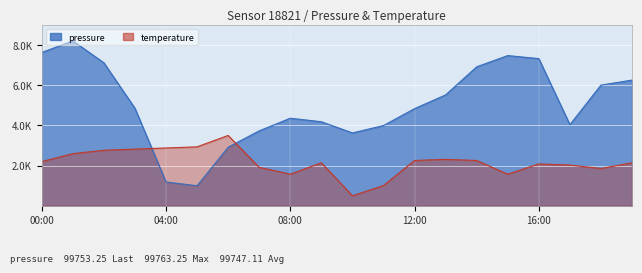

Reading left to right, transcribe all the data shown in this chart.

pressure: 00:00=76211.2	01:00=82000.0	02:00=71104.5	03:00=48494.9	04:00=11890.6	05:00=10000.0	06:00=29140.2	07:00=37287.5	08:00=43563.6	09:00=41809.4	10:00=36254.5	11:00=39918.8	12:00=48319.4	13:00=55141.3	14:00=69096.9	15:00=74690.9	16:00=73170.5	17:00=40347.6	18:00=60014.1	19:00=62508.9
temperature: 00:00=21981.1	01:00=25943.4	02:00=27641.5	03:00=28207.5	04:00=28773.6	05:00=29339.6	06:00=35000.0	07:00=19150.9	08:00=15754.7	09:00=21415.1	10:00=5000.0	11:00=10094.3	12:00=22547.2	13:00=23113.2	14:00=22547.2	15:00=15754.7	16:00=20849.1	17:00=20283.0	18:00=18584.9	19:00=21415.1